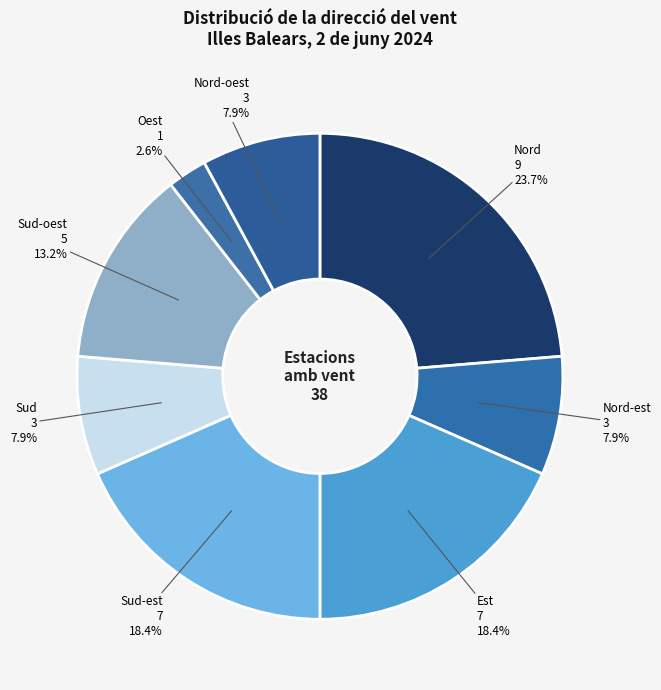

Count the number of slices in the pie.

8